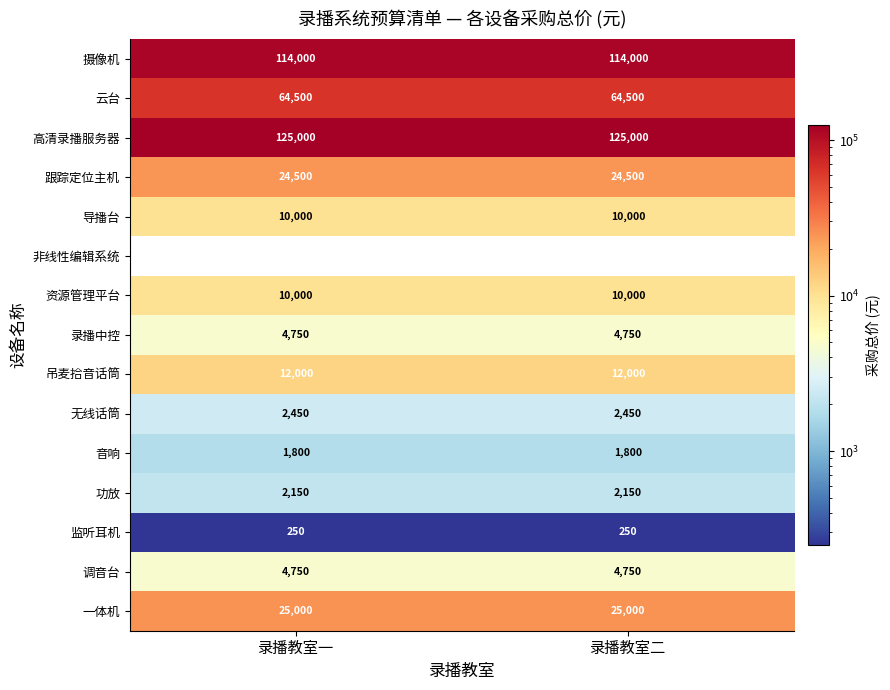

Which has a higher value, 录播教室一 or 录播教室二?

录播教室一